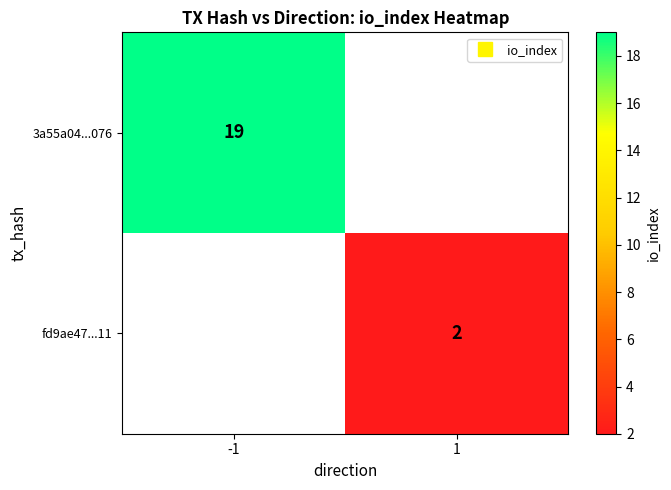

How many categories are shown in the chart?

2